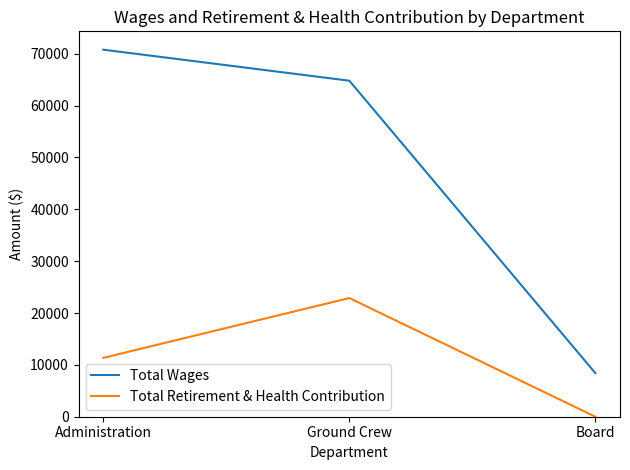

Which label corresponds to the largest value in the chart?

Administration